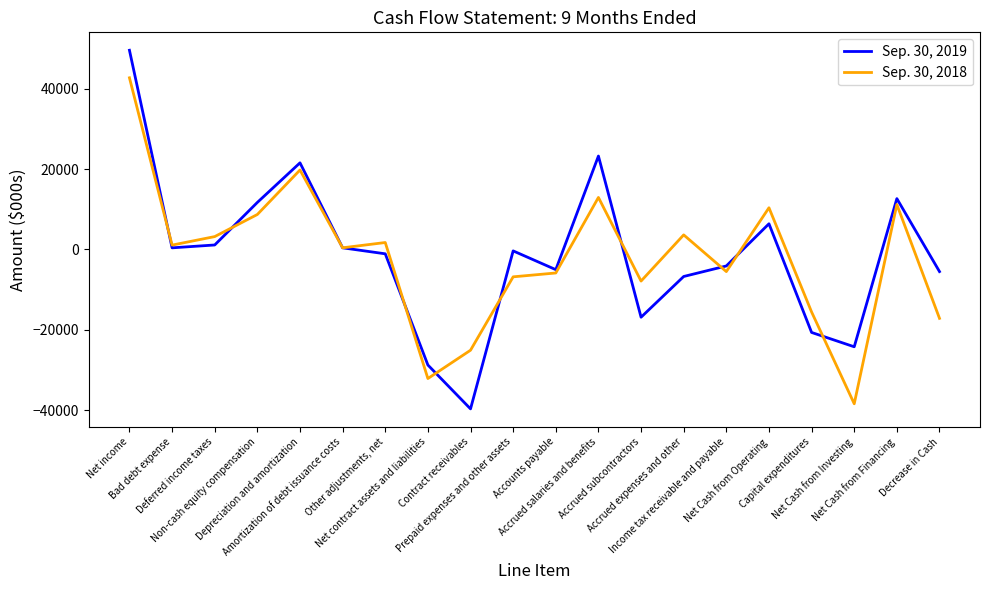

Which series has the largest range (max minus min)?

Sep. 30, 2019